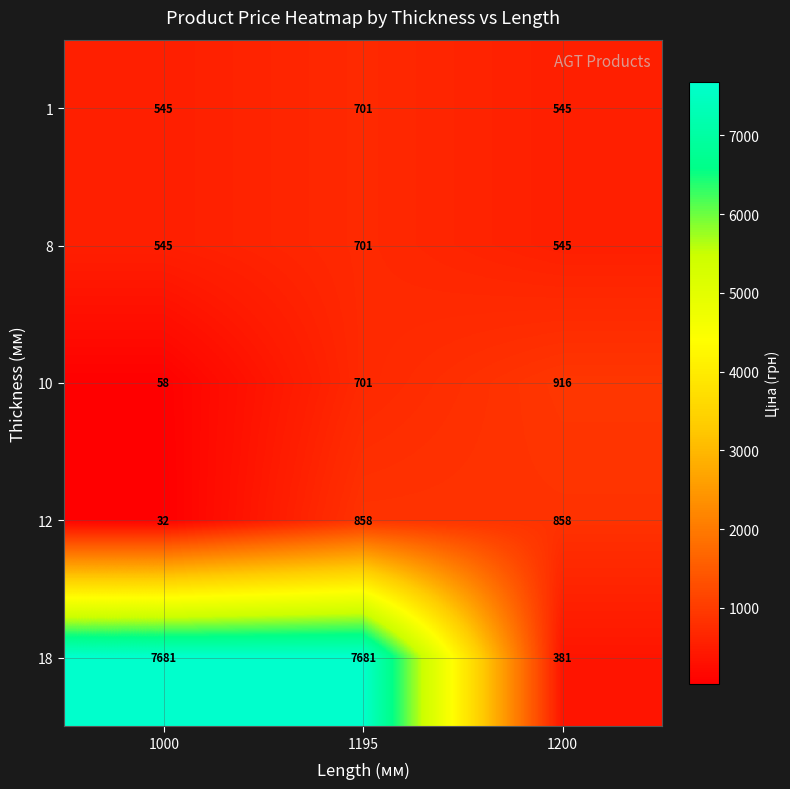

Reading left to right, transcribe all the data shown in this chart.

1: 1000=545	1195=701	1200=545
8: 1000=545	1195=701	1200=545
10: 1000=58	1195=701	1200=916
12: 1000=32	1195=858	1200=858
18: 1000=7681	1195=7681	1200=381